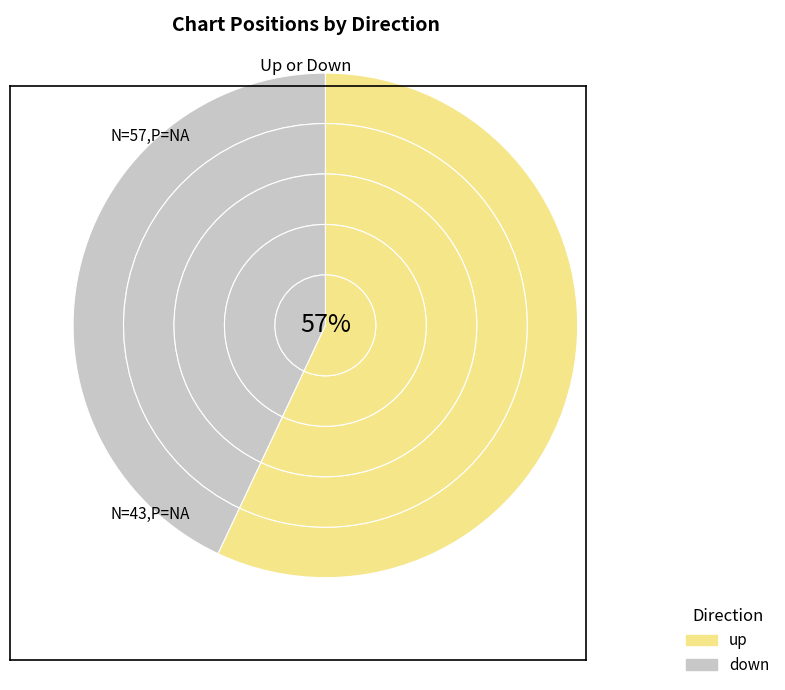

Which category has the smallest portion of the pie?

down